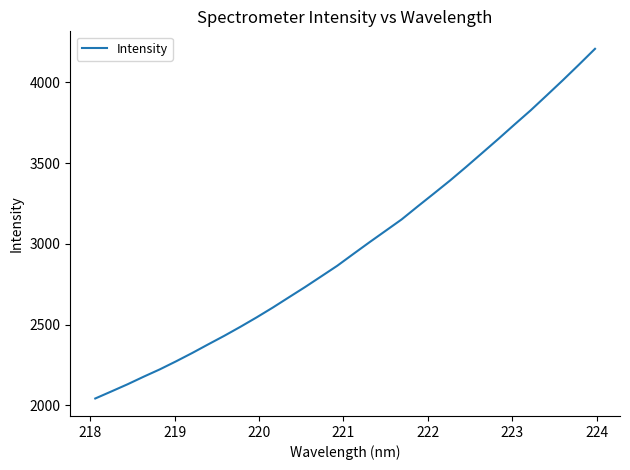

What is the difference between the second highest and second lowest values?

2022.6